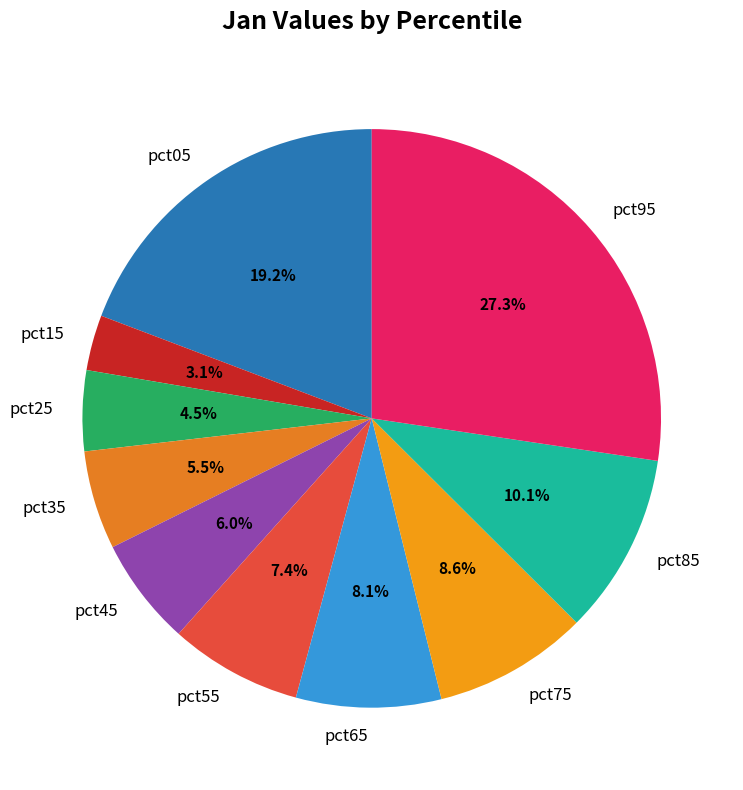

Rank the categories by value from lowest to highest.

pct15, pct25, pct35, pct45, pct55, pct65, pct75, pct85, pct05, pct95